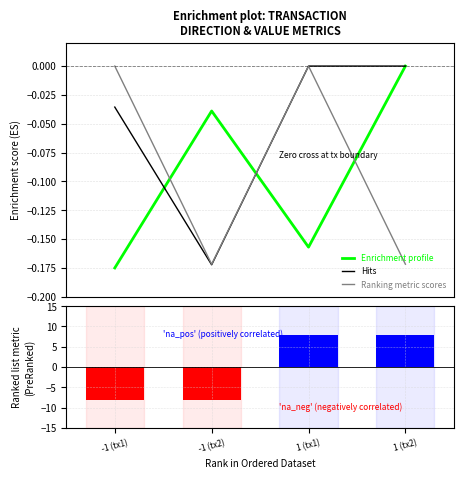

What is the sum of all Enrichment profile values?

-0.4